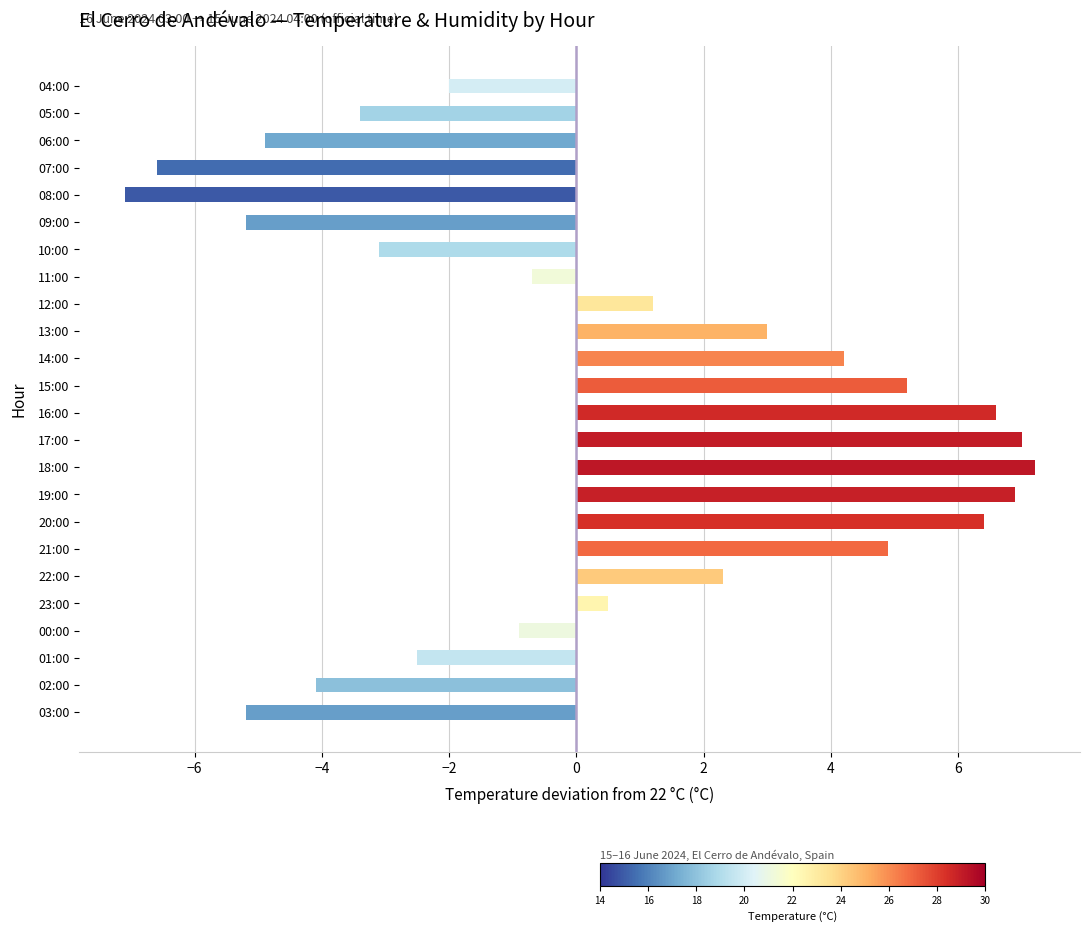

What is the maximum value shown in the chart?

7.2